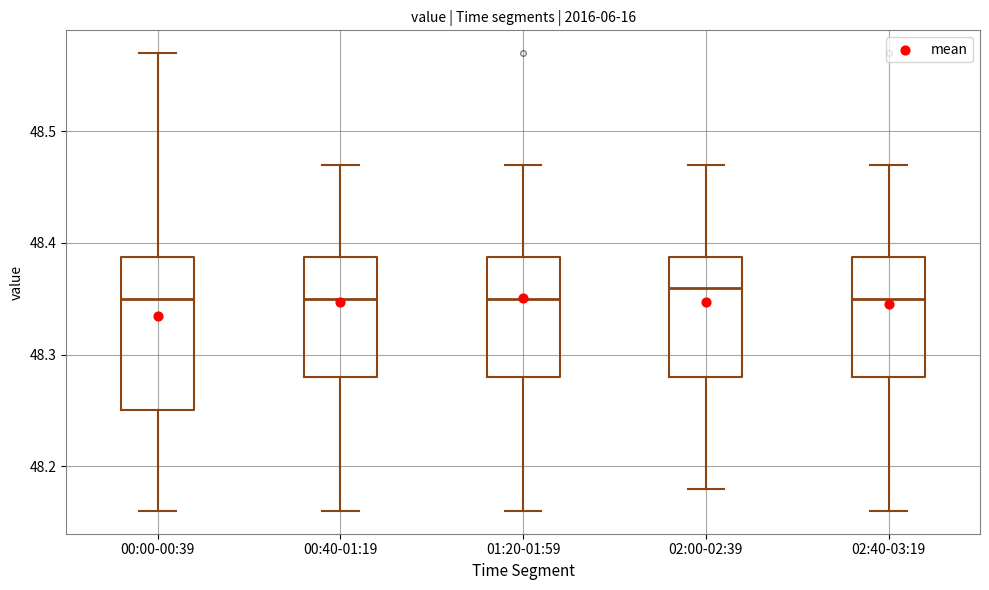

Comparing the boxes themselves (not the whiskers), which one is the tallest?

00:00-00:39